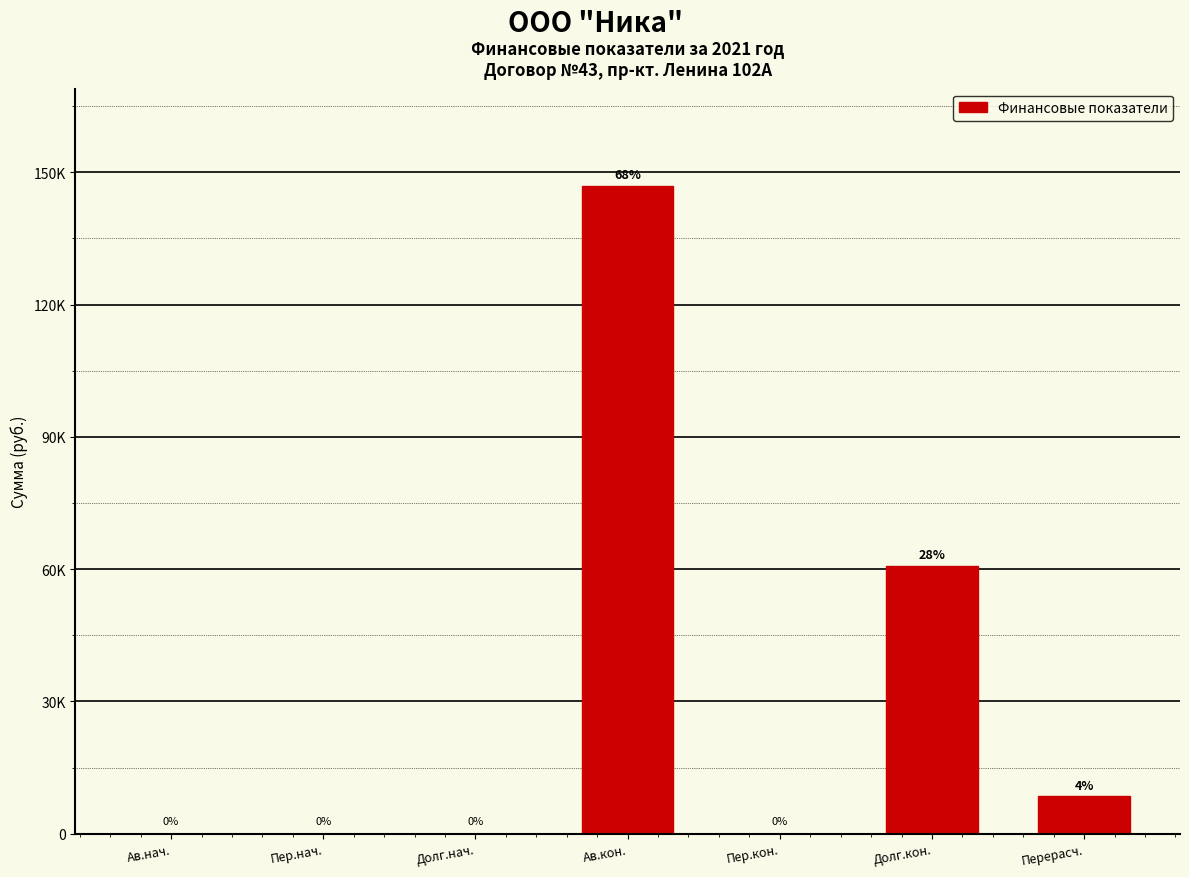

Are the bars horizontal?

No